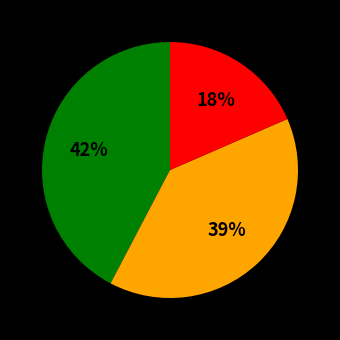

To the nearest percent, what is the average slice percentage?

33%